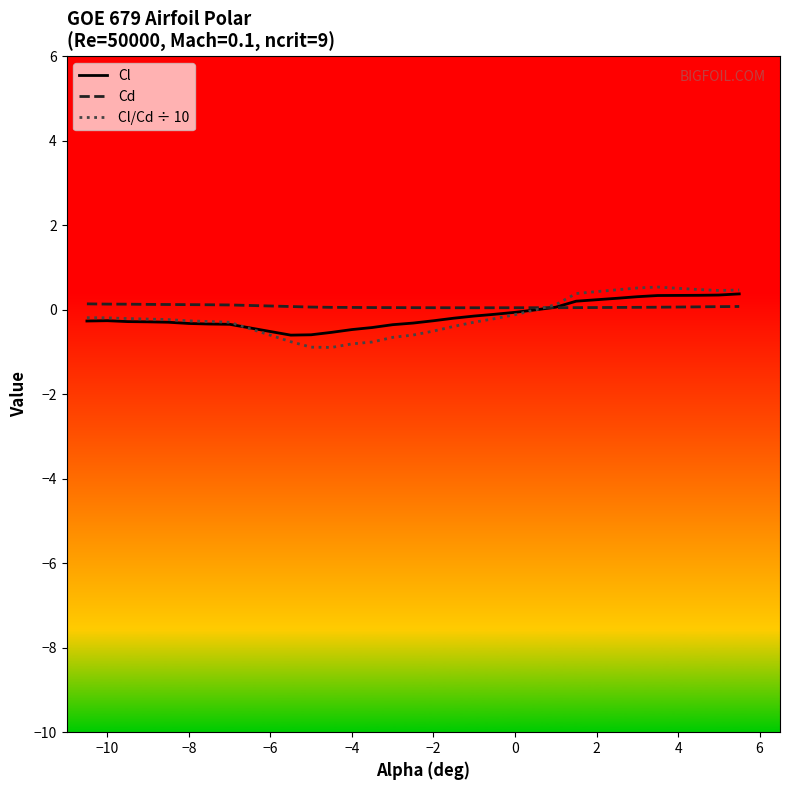

Which series has the largest range (max minus min)?

Cl/Cd ÷ 10